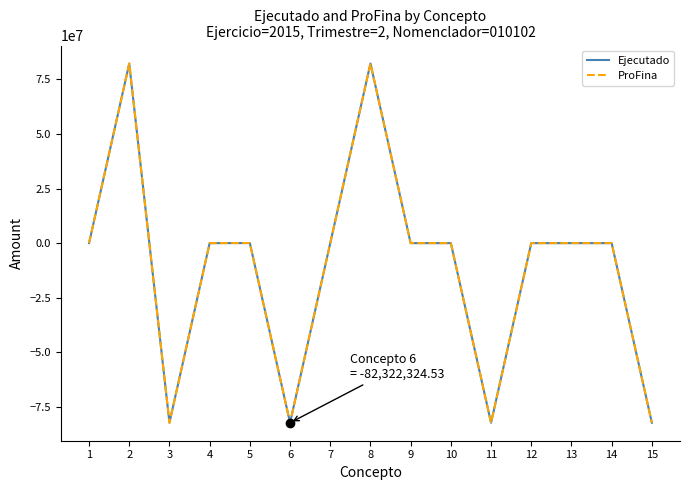

What is the difference between the ProFina values at 2 and 6?

164611103.1